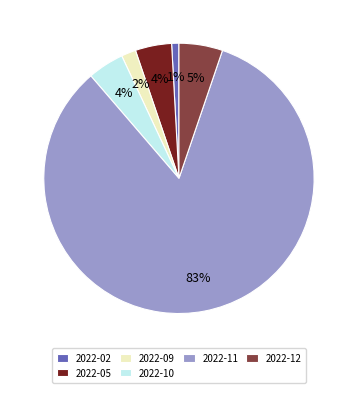

Does any single category account for the majority?

Yes